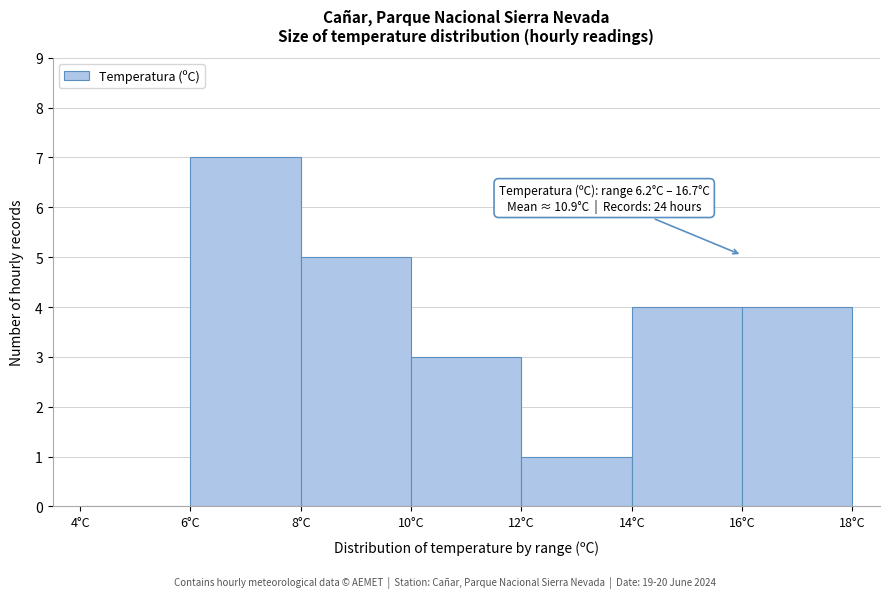

Over which range of the x-axis is the bar tallest?

6 to 8